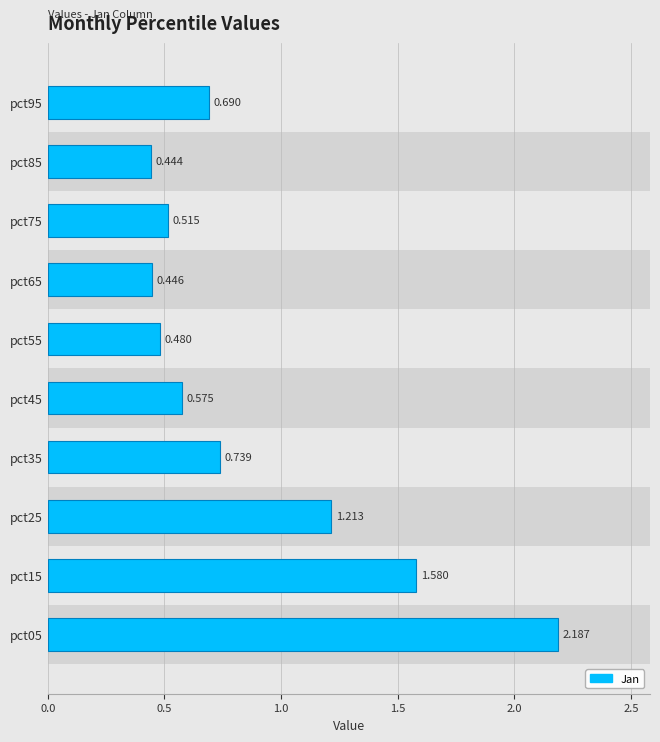

How many values are between 0 and 1?

7